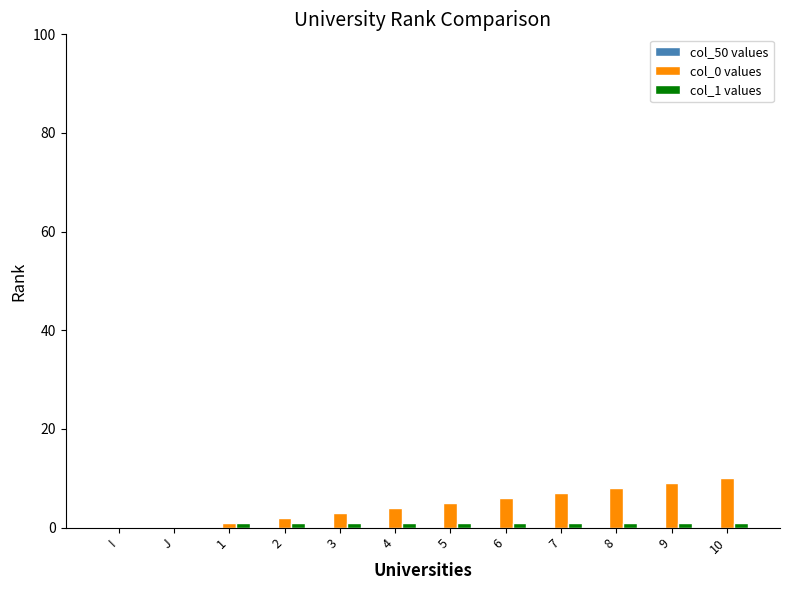

Which label corresponds to the largest value in the chart?

10